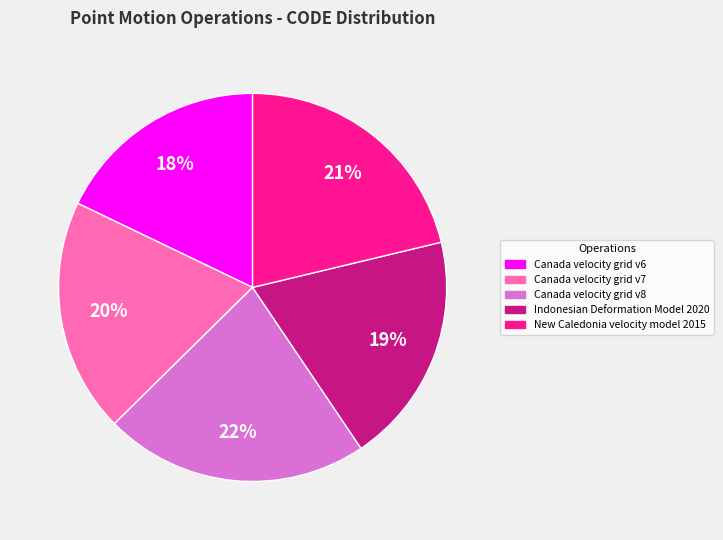

The Indonesian Deformation Model 2020 slice represents 8% of the pie. True or false?

False